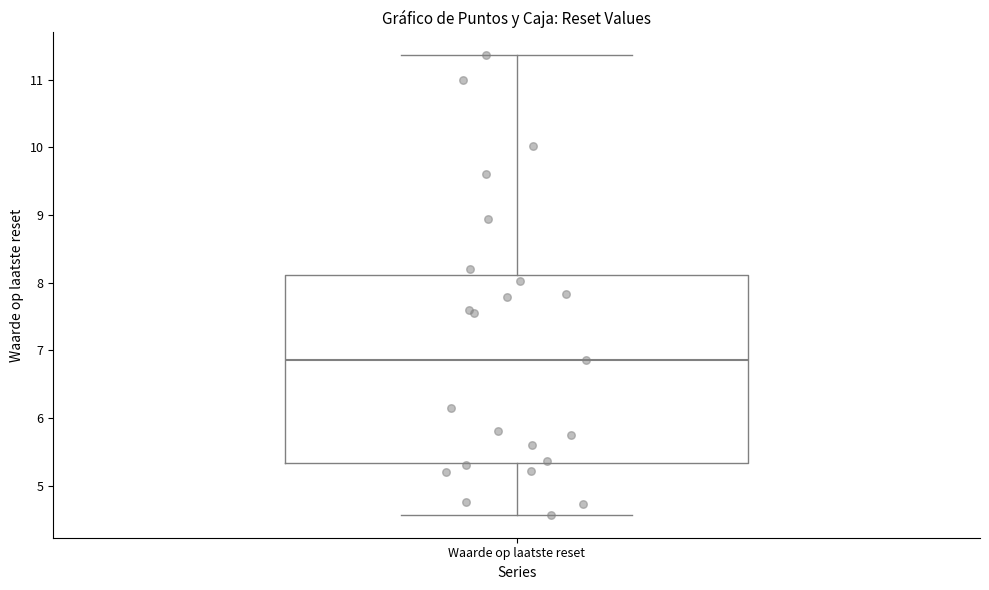

Transcribe this box plot: give where the median line is, the range the box spans, and where the two whiskers end, as read against the y-axis. The values are not printed on the chart, so give them approximately, as read against the axis.

median 6.9, box 5.3 to 8.1, whiskers 4.6 to 11.4